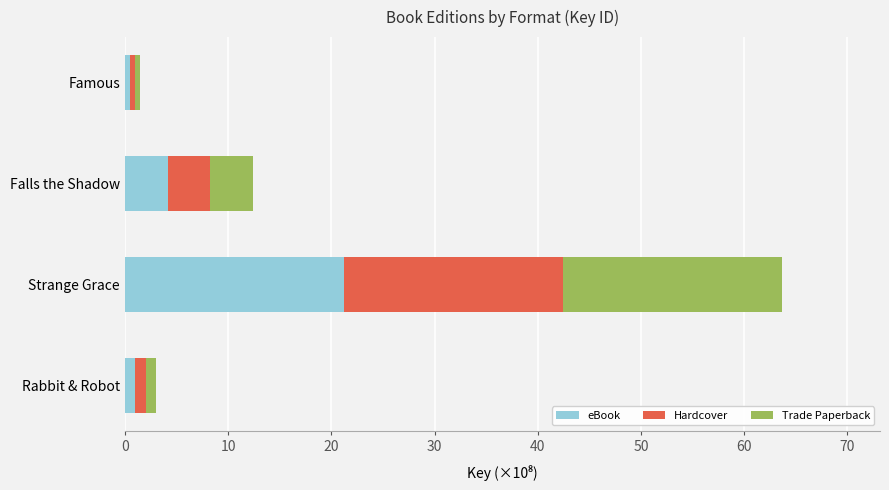

What is the maximum value for eBook?

21.2